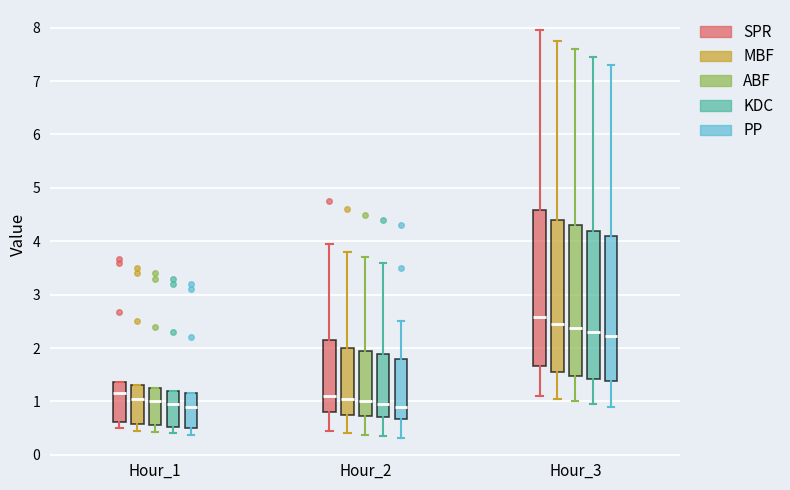

Where is the upper edge of the box for Hour_1 (ABF) on the y-axis? The values are not printed on the chart, so give them approximately, as read against the axis.

1.3